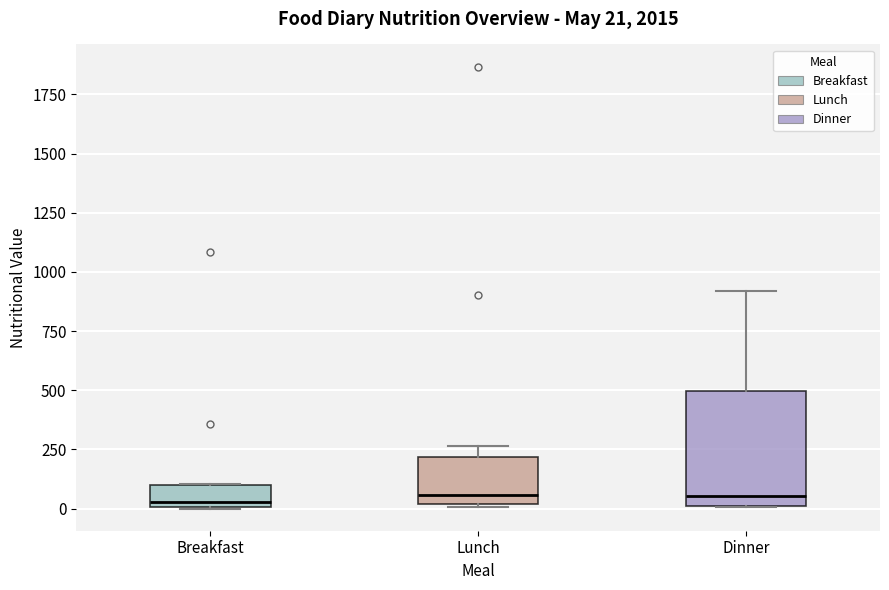

Comparing the boxes themselves (not the whiskers), which one is the tallest?

Dinner